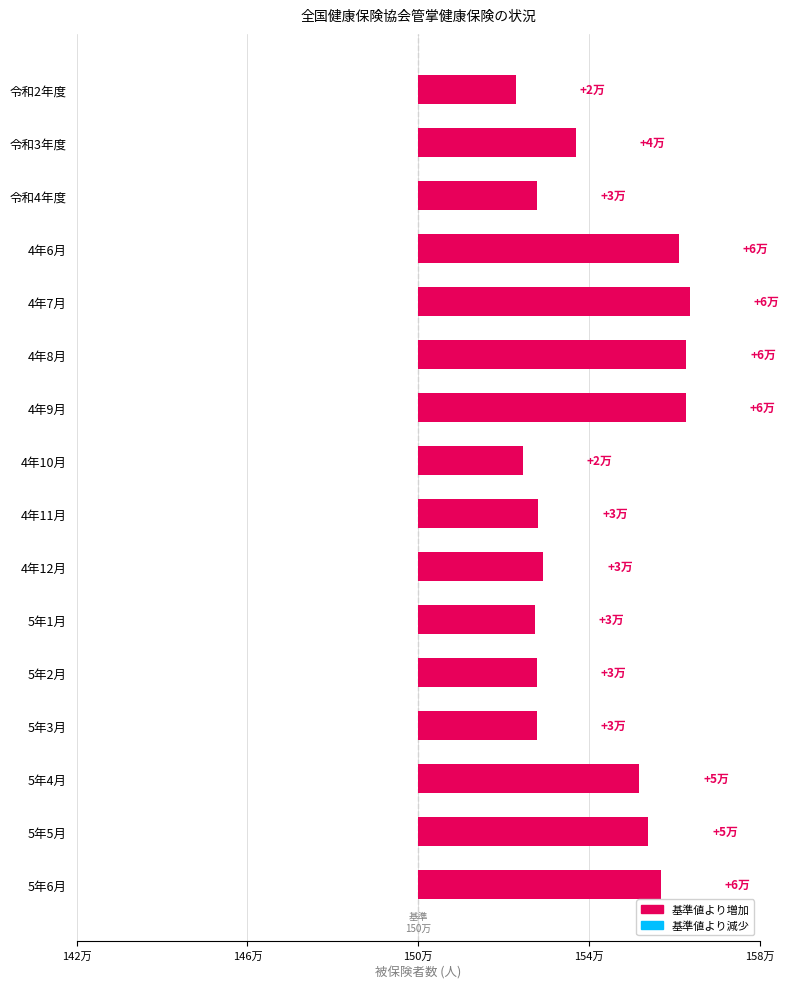

How many categories are shown in the chart?

16